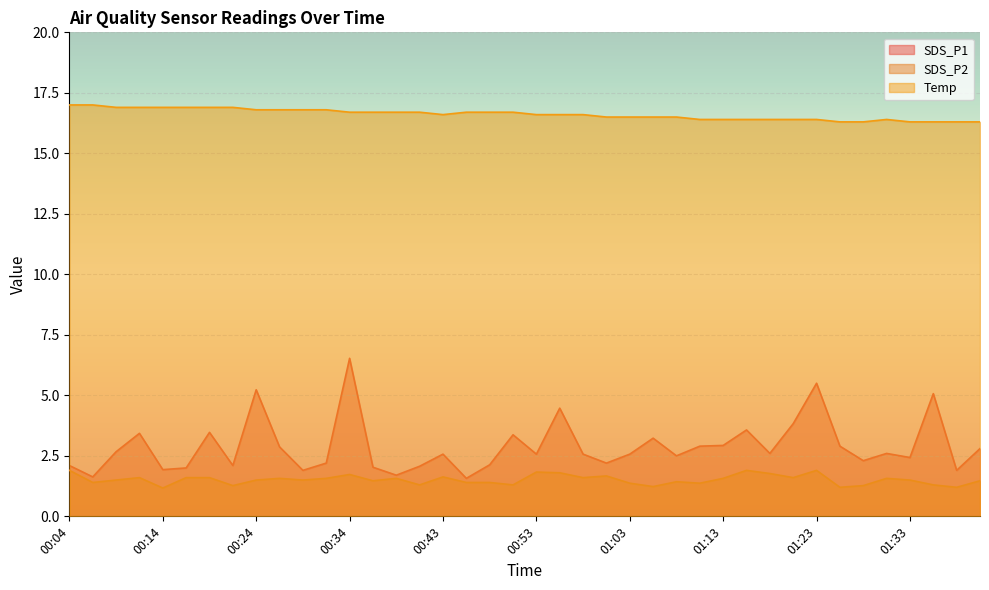

What is the value of the SDS_P2 point at the 38th from the left?

1.3